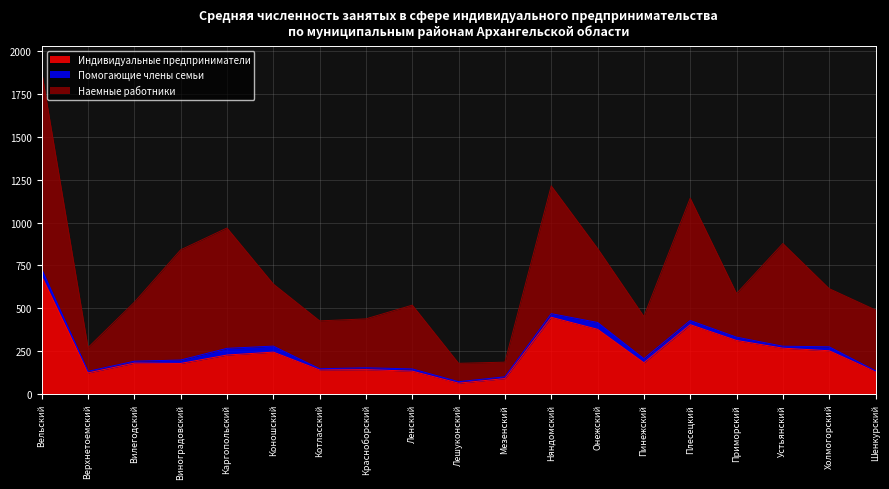

After their last crossing, which series has the higher values: Индивидуальные предприниматели or Наемные работники?

Наемные работники